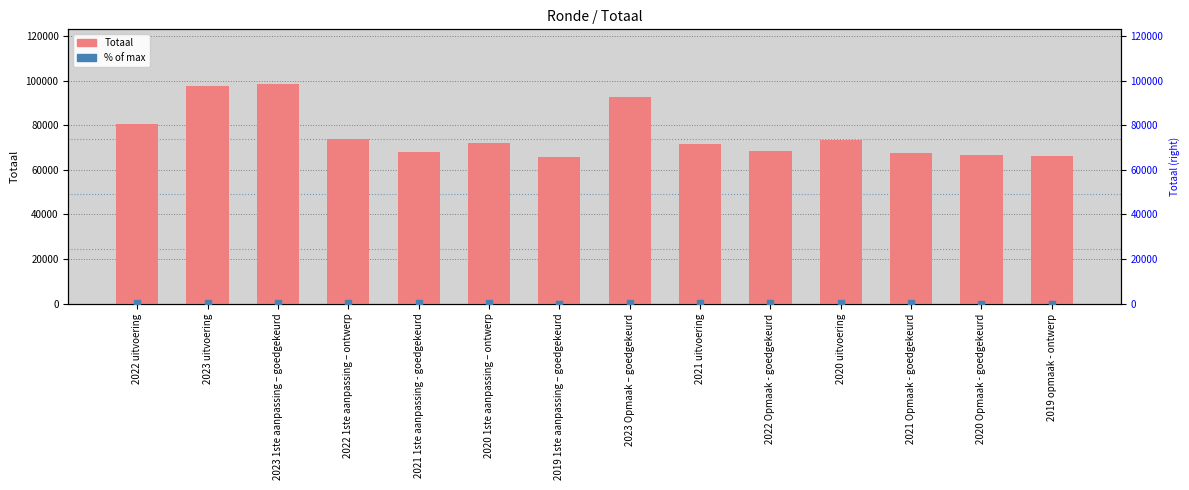

Which series contains the lowest Y value?

% of max